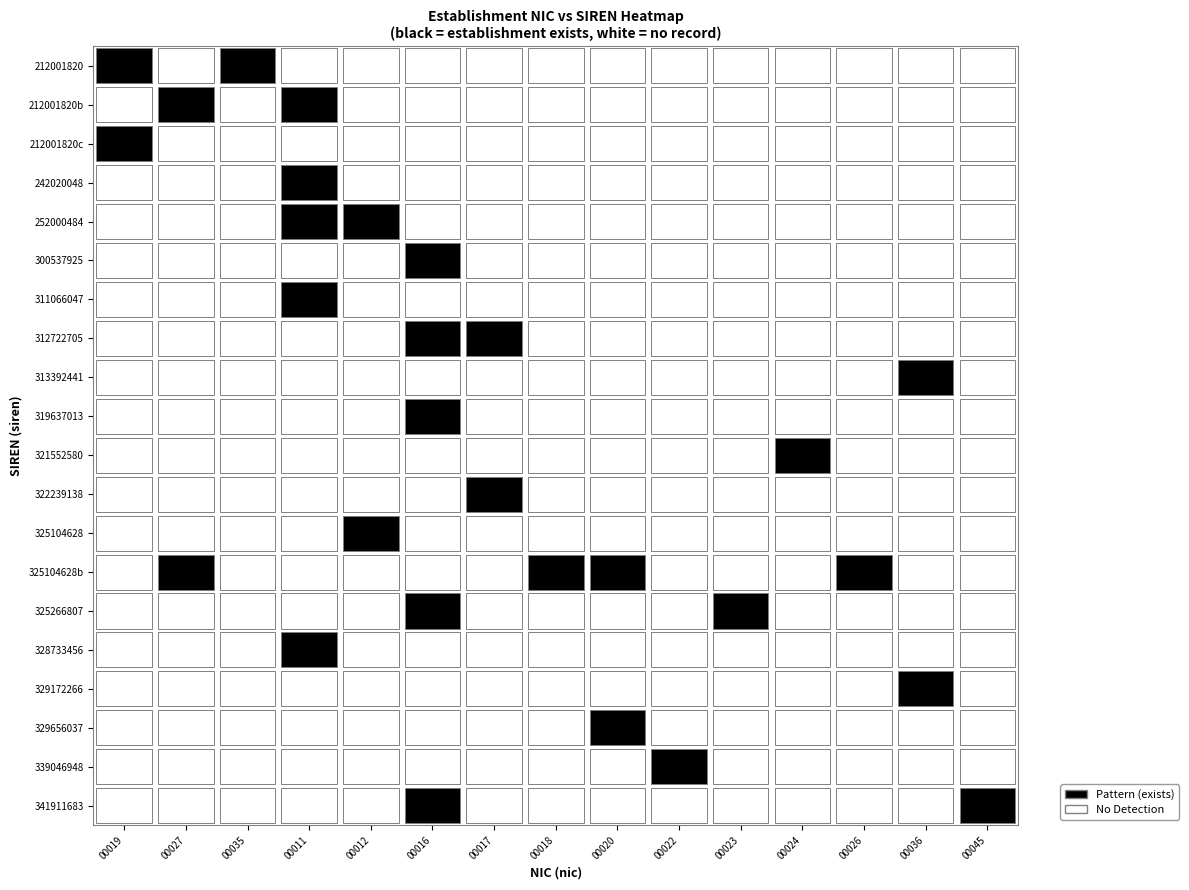

Reading right to left, what are all the values shown in this chart?

00019: 0	0	0	0	0	0	0	0	0	0	0	0	0	0	0	0	0	1	0	1
00027: 0	0	0	0	0	0	1	0	0	0	0	0	0	0	0	0	0	0	1	0
00035: 0	0	0	0	0	0	0	0	0	0	0	0	0	0	0	0	0	0	0	1
00011: 0	0	0	0	1	0	0	0	0	0	0	0	0	1	0	1	1	0	1	0
00012: 0	0	0	0	0	0	0	1	0	0	0	0	0	0	0	1	0	0	0	0
00016: 1	0	0	0	0	1	0	0	0	0	1	0	1	0	1	0	0	0	0	0
00017: 0	0	0	0	0	0	0	0	1	0	0	0	1	0	0	0	0	0	0	0
00018: 0	0	0	0	0	0	1	0	0	0	0	0	0	0	0	0	0	0	0	0
00020: 0	0	1	0	0	0	1	0	0	0	0	0	0	0	0	0	0	0	0	0
00022: 0	1	0	0	0	0	0	0	0	0	0	0	0	0	0	0	0	0	0	0
00023: 0	0	0	0	0	1	0	0	0	0	0	0	0	0	0	0	0	0	0	0
00024: 0	0	0	0	0	0	0	0	0	1	0	0	0	0	0	0	0	0	0	0
00026: 0	0	0	0	0	0	1	0	0	0	0	0	0	0	0	0	0	0	0	0
00036: 0	0	0	1	0	0	0	0	0	0	0	1	0	0	0	0	0	0	0	0
00045: 1	0	0	0	0	0	0	0	0	0	0	0	0	0	0	0	0	0	0	0